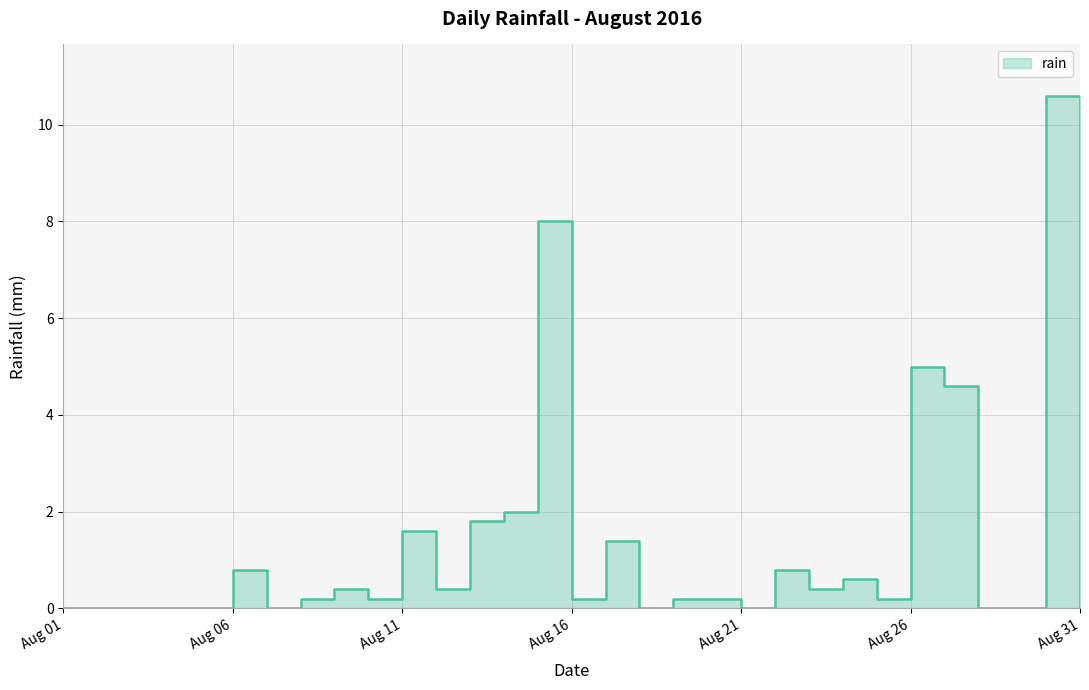

How many lines are shown in the chart?

1